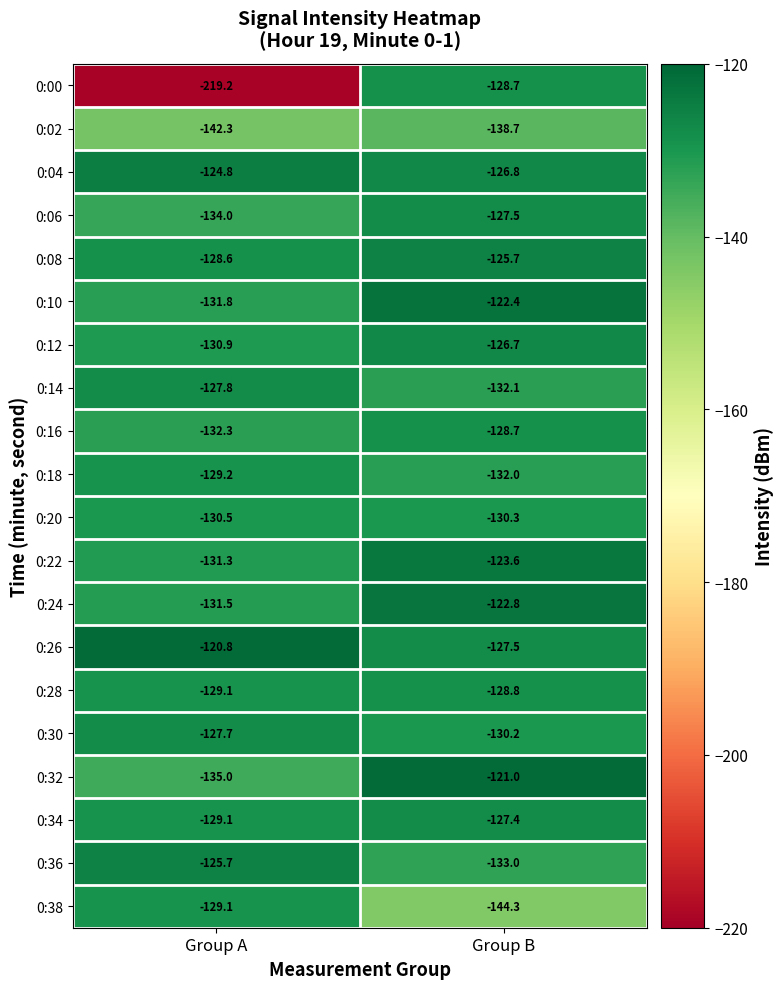

What is the difference between the maximum and minimum values in the 0:06 series?

6.5